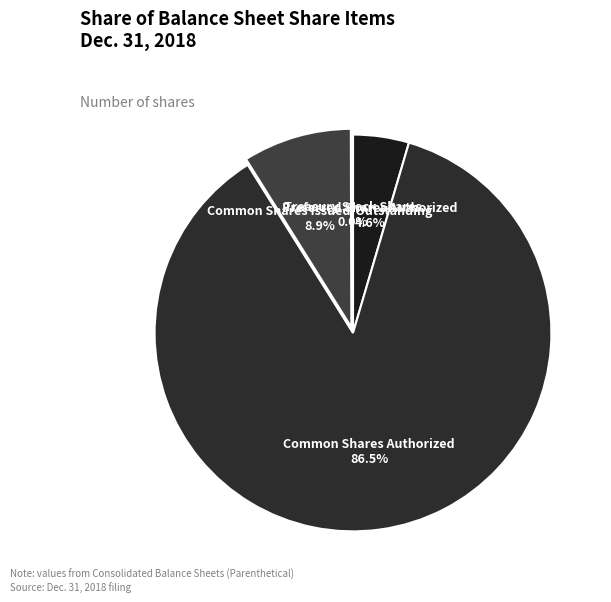

Approximately how many times larger is the value at Preferred Shares Authorized compared to Common Shares Issued/Outstanding?

0.5